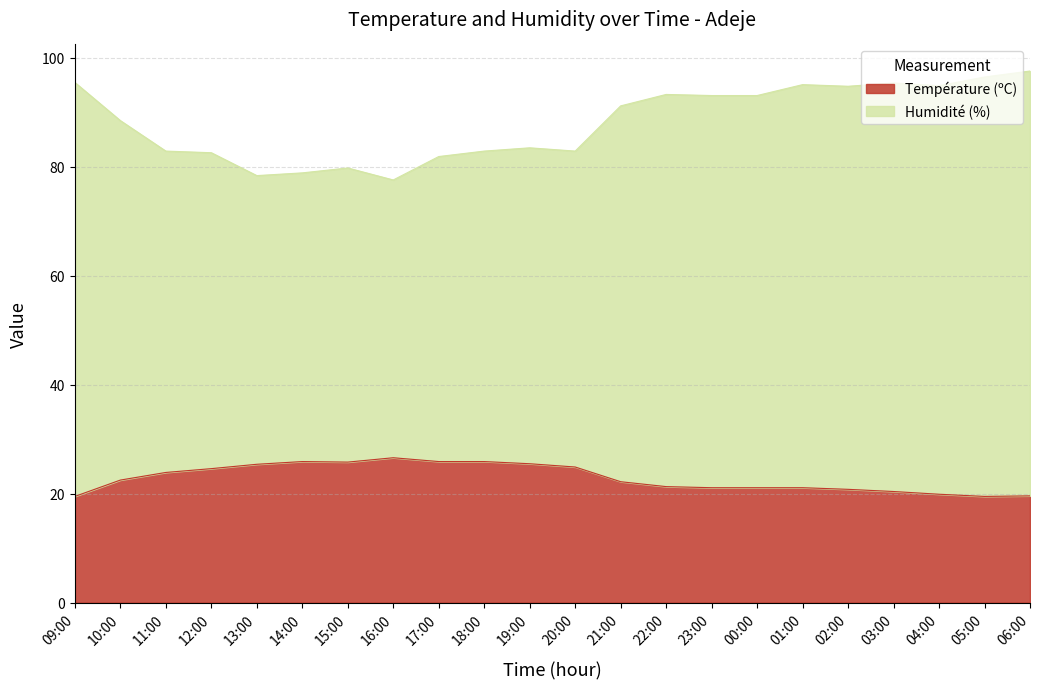

What is the label of the 7th point from the right?

00:00